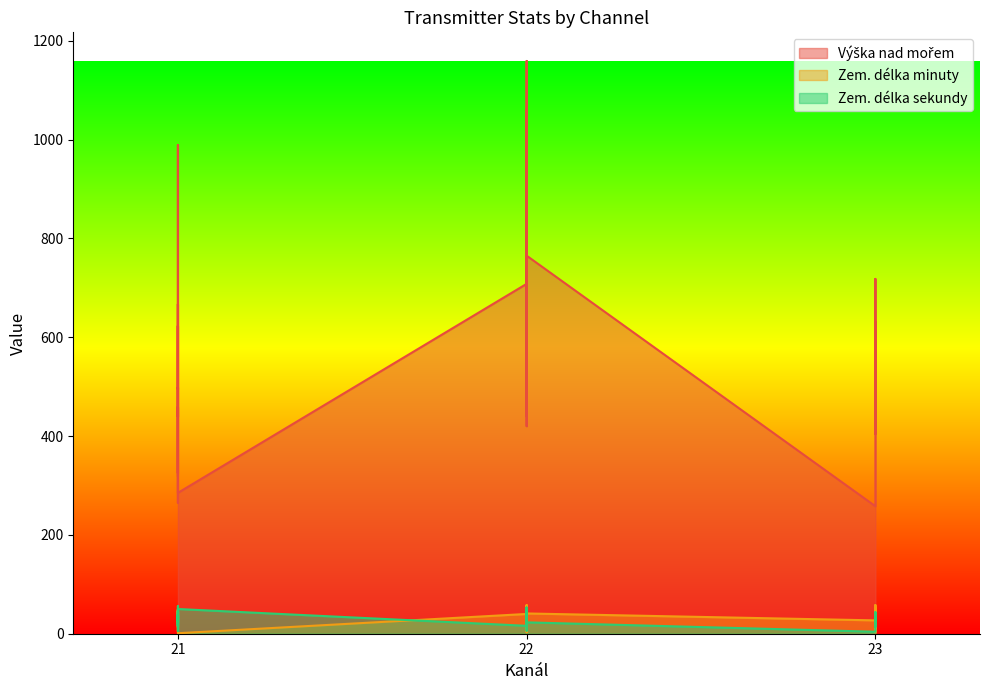

Which category has the lowest value in the Výška nad mořem series?

23